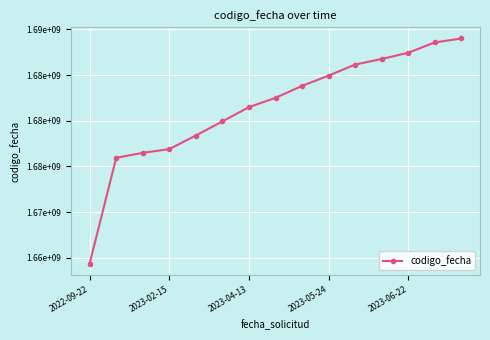

Does the chart display data point markers on the line(s)?

Yes